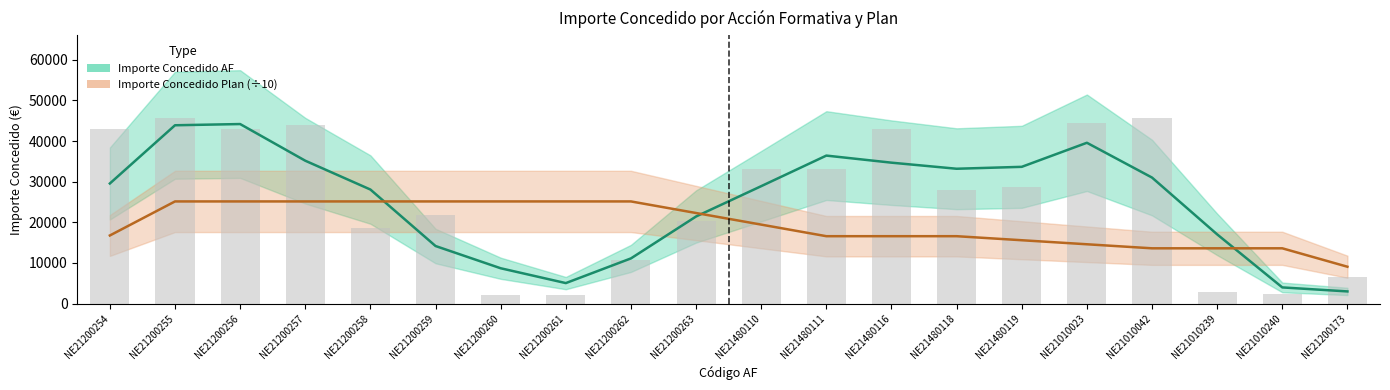

Between NE21200256 and NE21480116, which series saw the biggest shift?

Importe Concedido AF